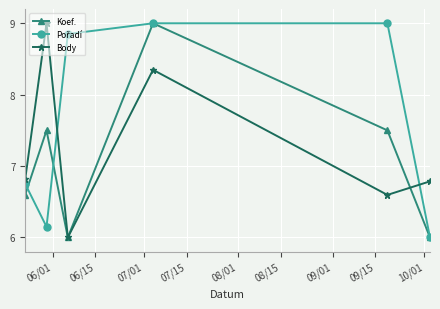

What is the minimum value shown in the chart?

6.0